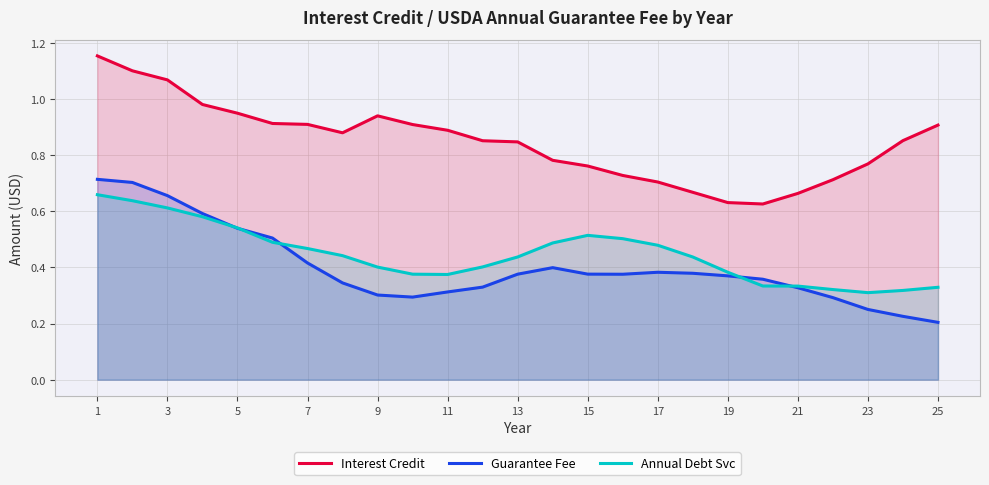

How many lines are shown in the chart?

3